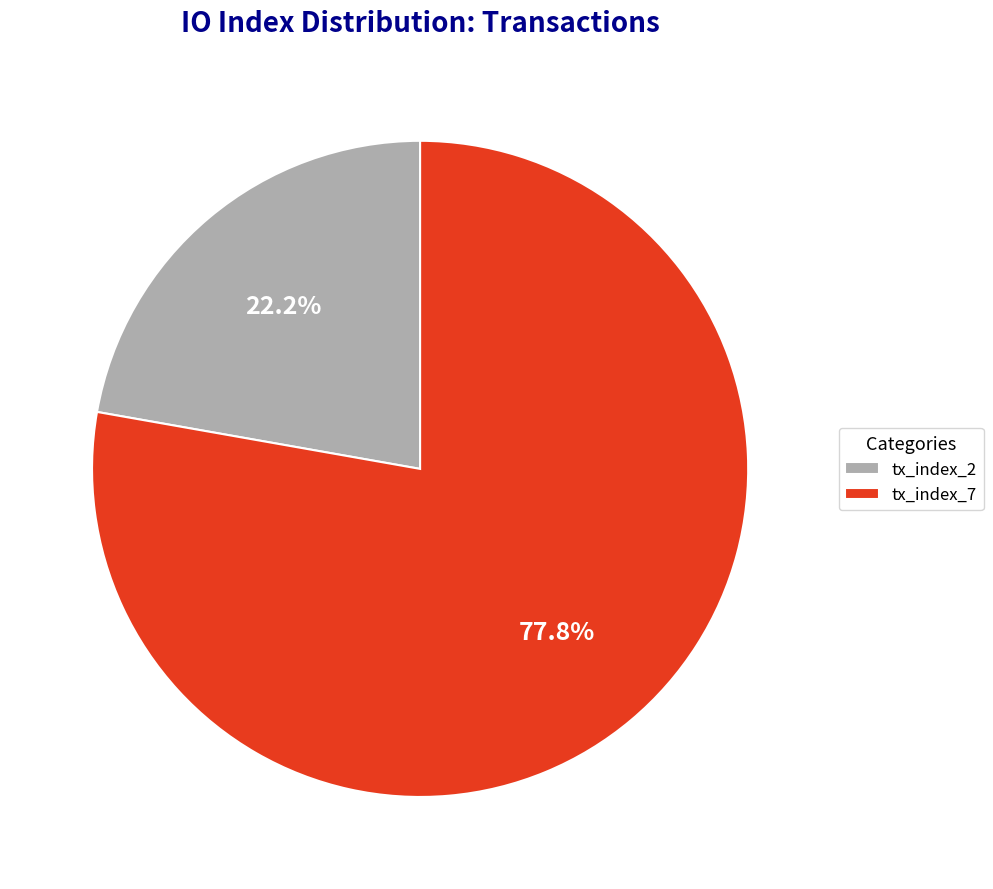

To the nearest percent, what percentage of the pie is tx_index_7?

78%